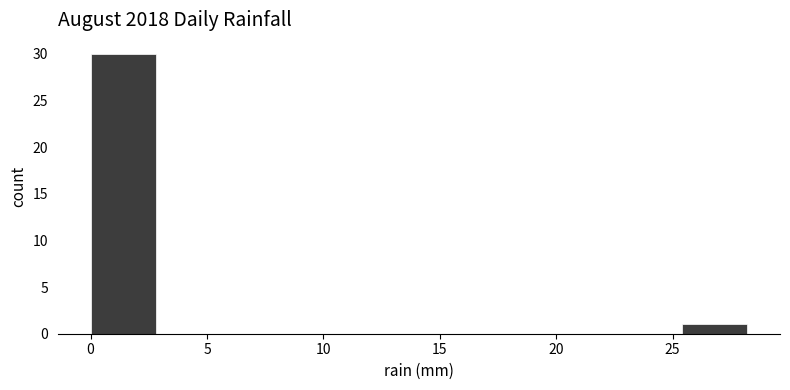

Reading left to right, list every bar in this chart as the range it spans on the x-axis followed by its height. Neither the bar edges nor the heights are printed on the chart, so give them approximately, as read against the axes.

0.0 to 3.0: 30
3.0 to 5.5: 0
5.5 to 8.5: 0
8.5 to 11.5: 0
11.5 to 14.0: 0
14.0 to 17.0: 0
17.0 to 19.5: 0
19.5 to 22.5: 0
22.5 to 25.5: 0
25.5 to 28.0: 1